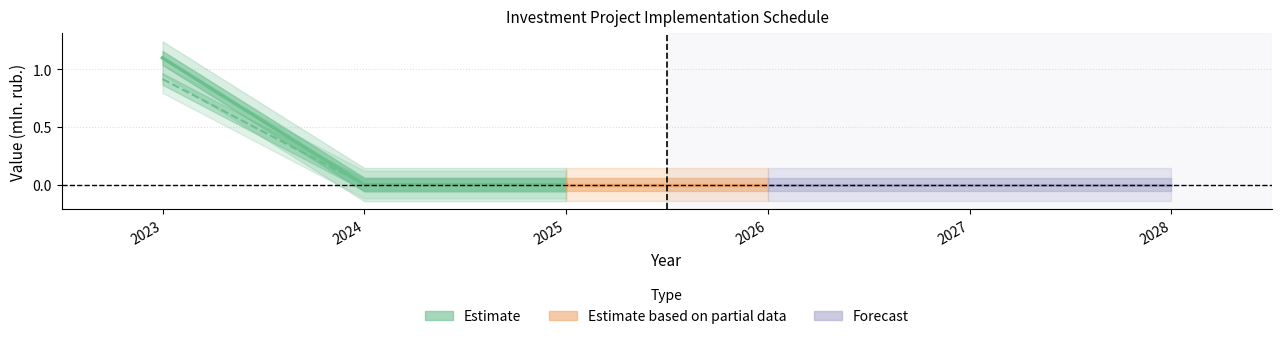

At how many categories does at least one series exceed 0?

1